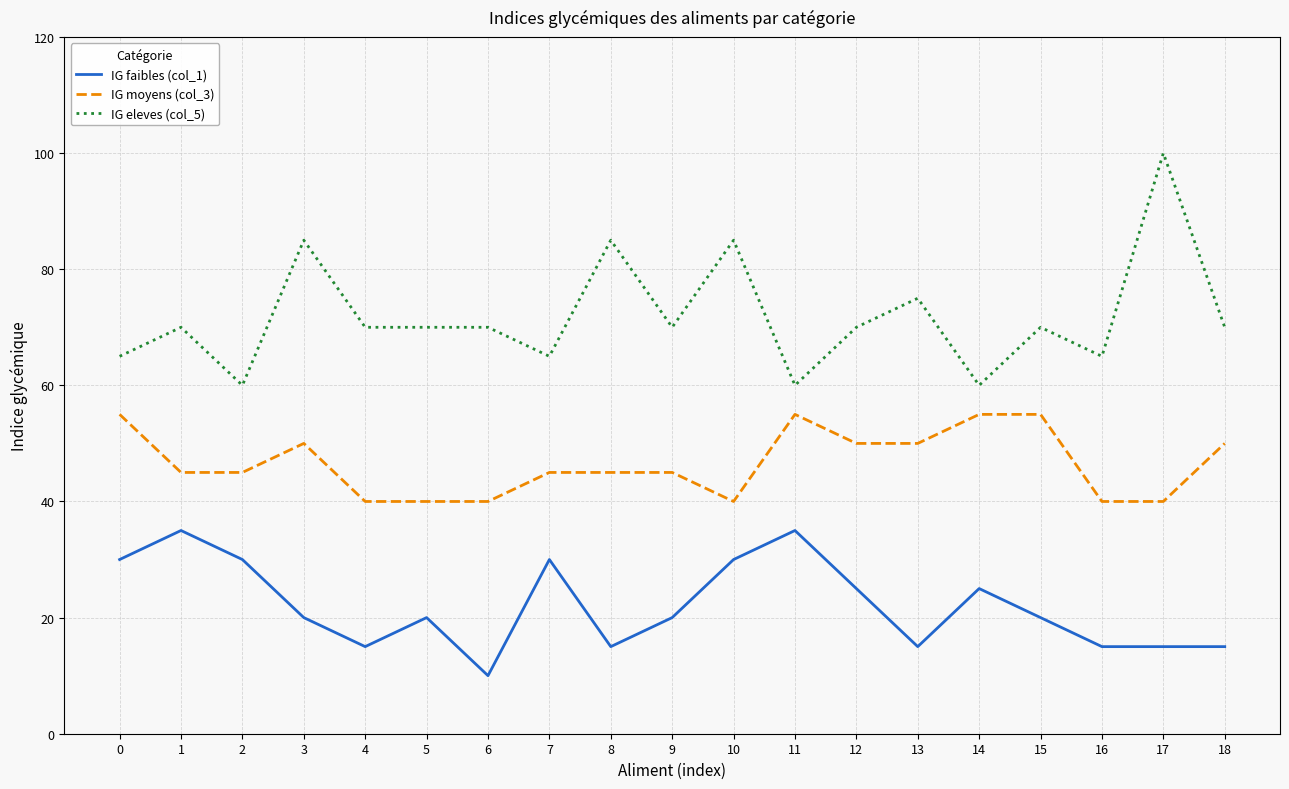

List the series in order of their peak value, highest first.

IG eleves (col_5), IG moyens (col_3), IG faibles (col_1)